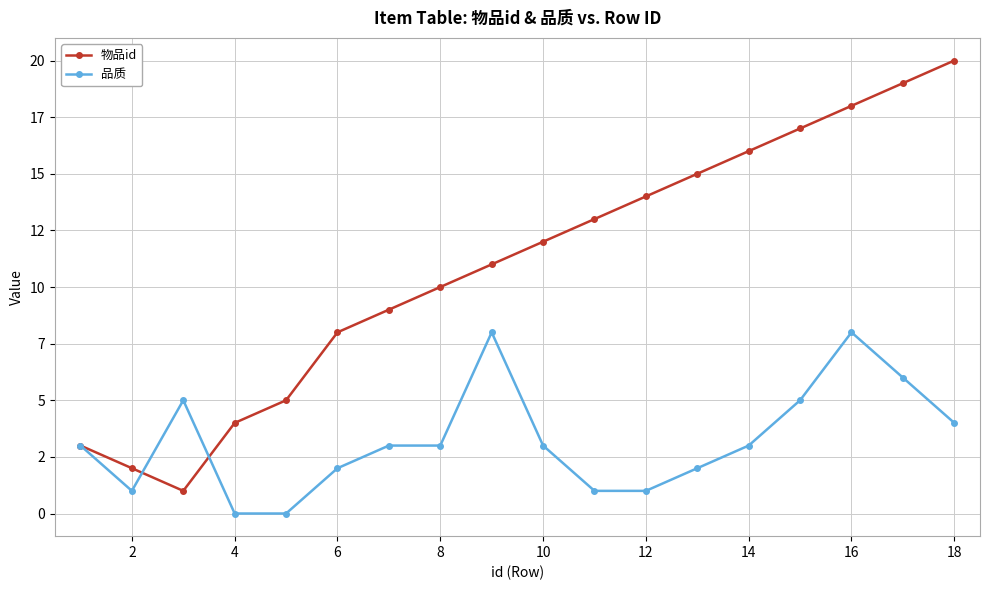

Does the chart have visible grid lines?

Yes